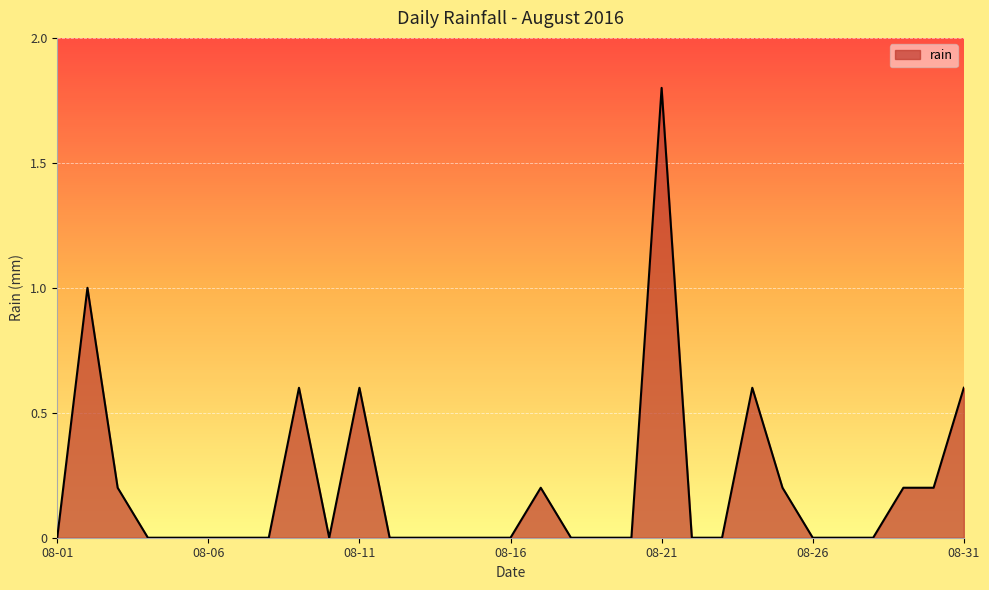

What is the maximum value shown in the chart?

1.8